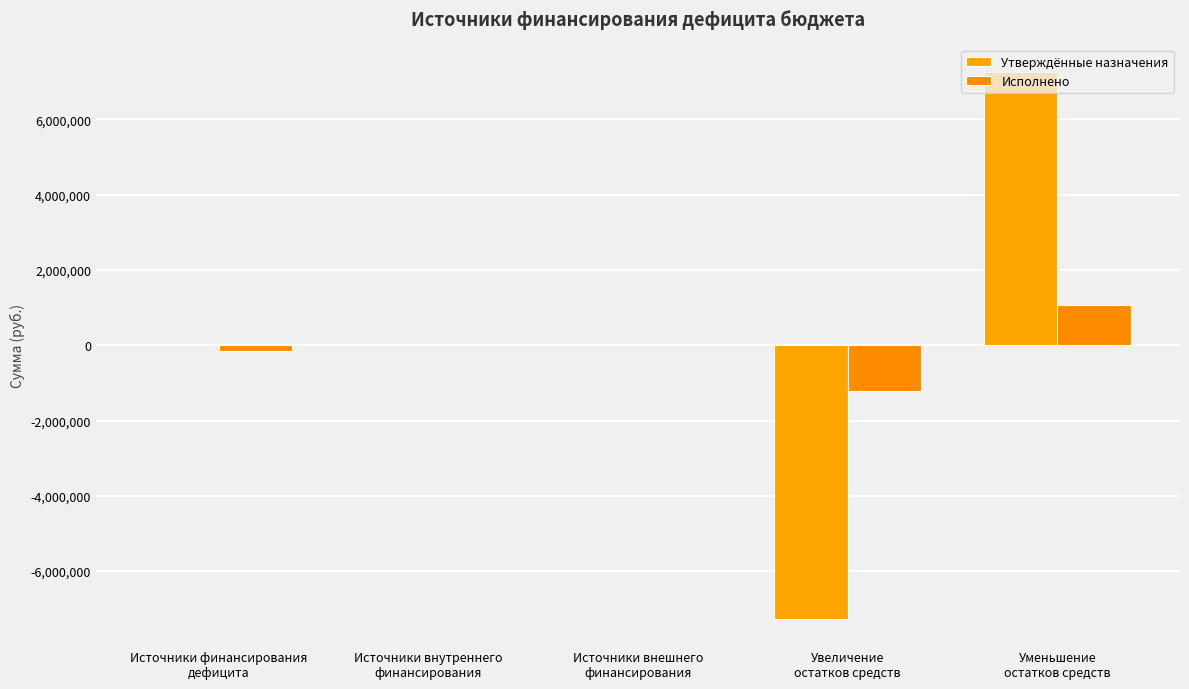

Reading left to right, list all the values displayed in this chart.

Утверждённые назначения: Источники финансирования
дефицита=0.0	Источники внутреннего
финансирования=0.0	Источники внешнего
финансирования=0.0	Увеличение
остатков средств=-7268459.0	Уменьшение
остатков средств=7268459.0
Исполнено: Источники финансирования
дефицита=-157811.7	Источники внутреннего
финансирования=0.0	Источники внешнего
финансирования=0.0	Увеличение
остатков средств=-1225557.1	Уменьшение
остатков средств=1067745.5